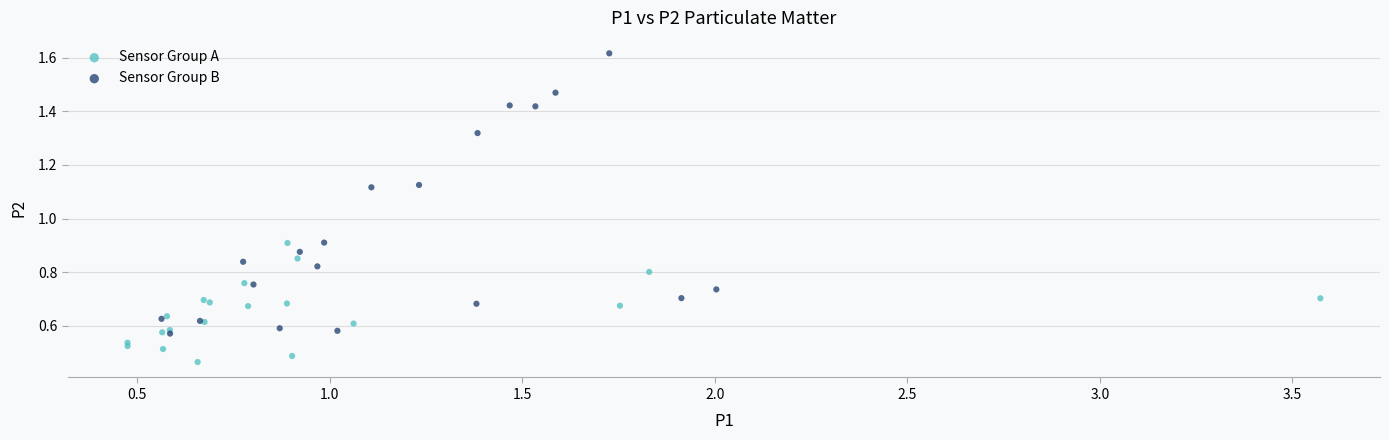

Which series contains the lowest Y value?

Sensor Group A